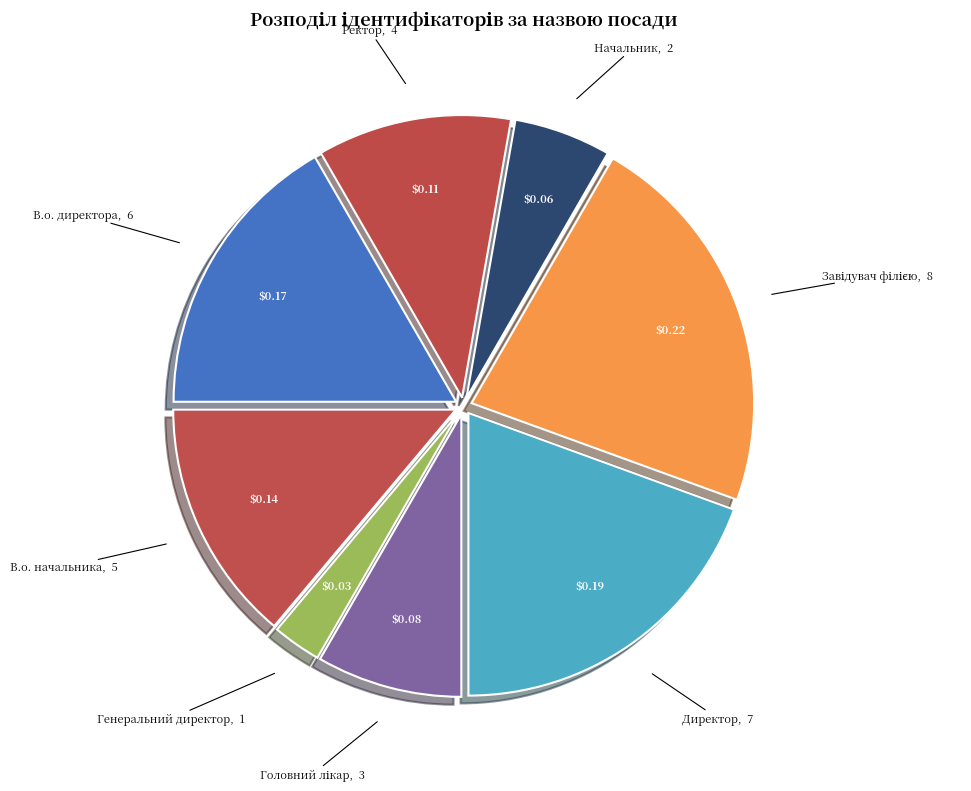

Is there a majority slice in this chart?

No